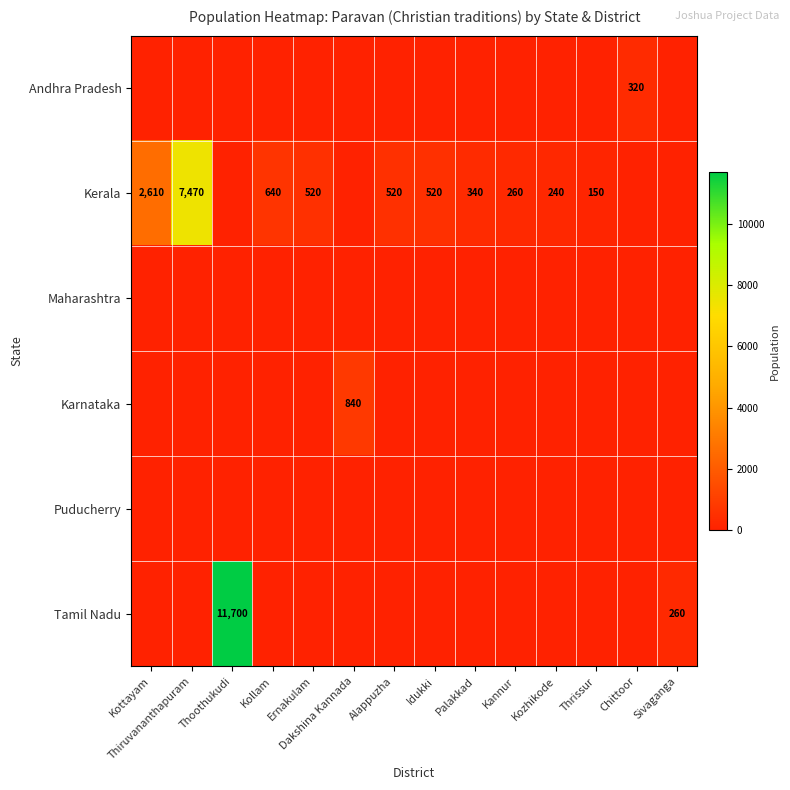

True or false: Andhra Pradesh has a value of 320 at Chittoor.

True